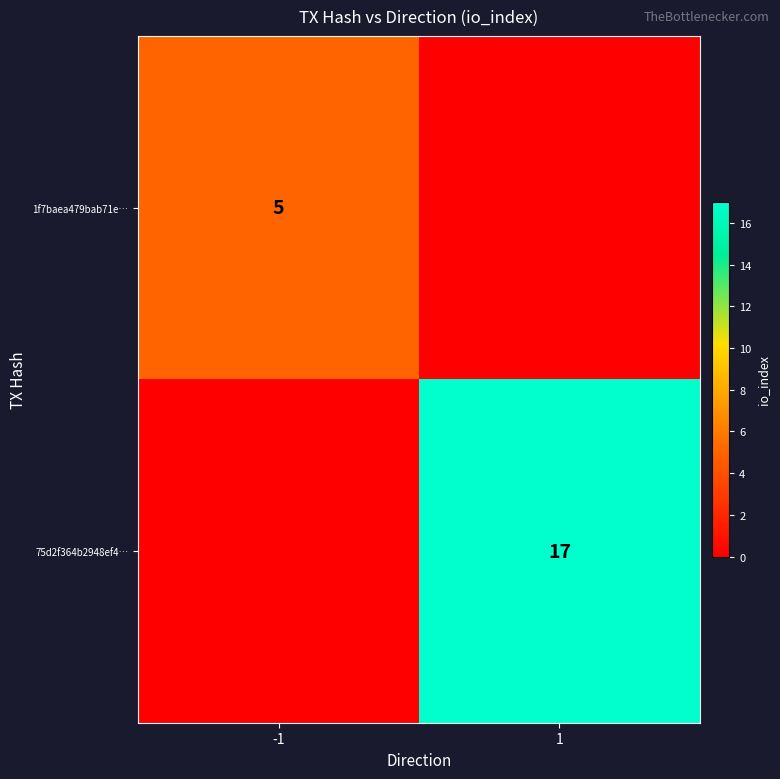

The value of 75d2f364b2948ef4… at 1 is 23. True or false?

False